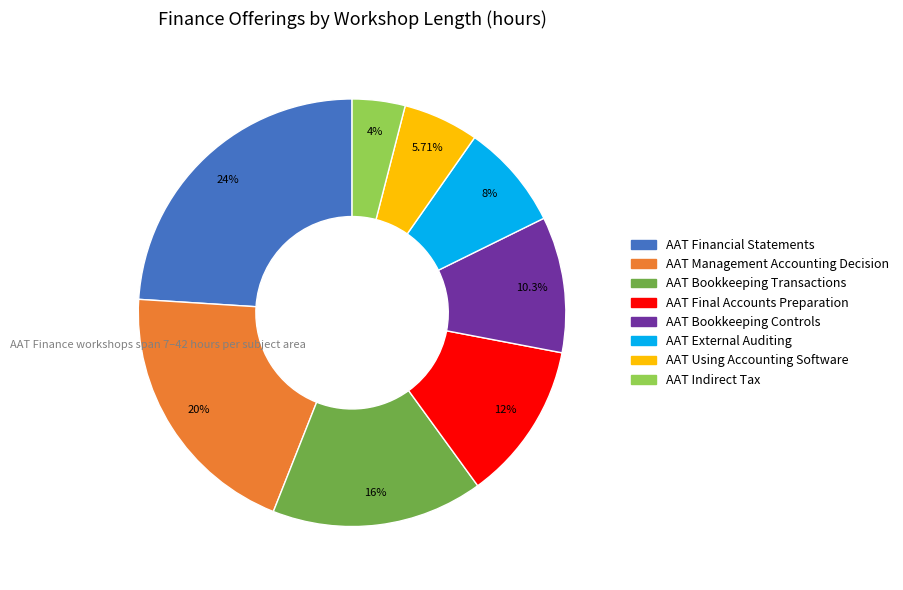

Which has a higher value, AAT Financial Statements or AAT Management Accounting Decision?

AAT Financial Statements